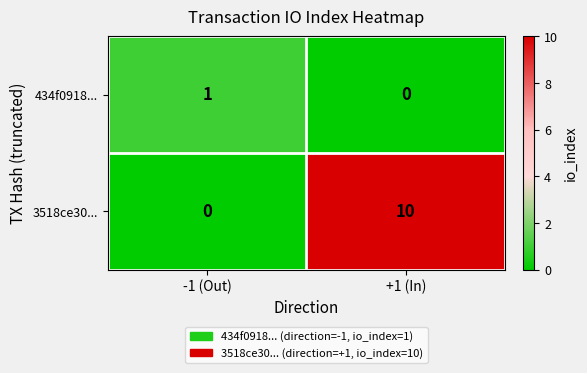

What is the maximum value shown in the chart?

10